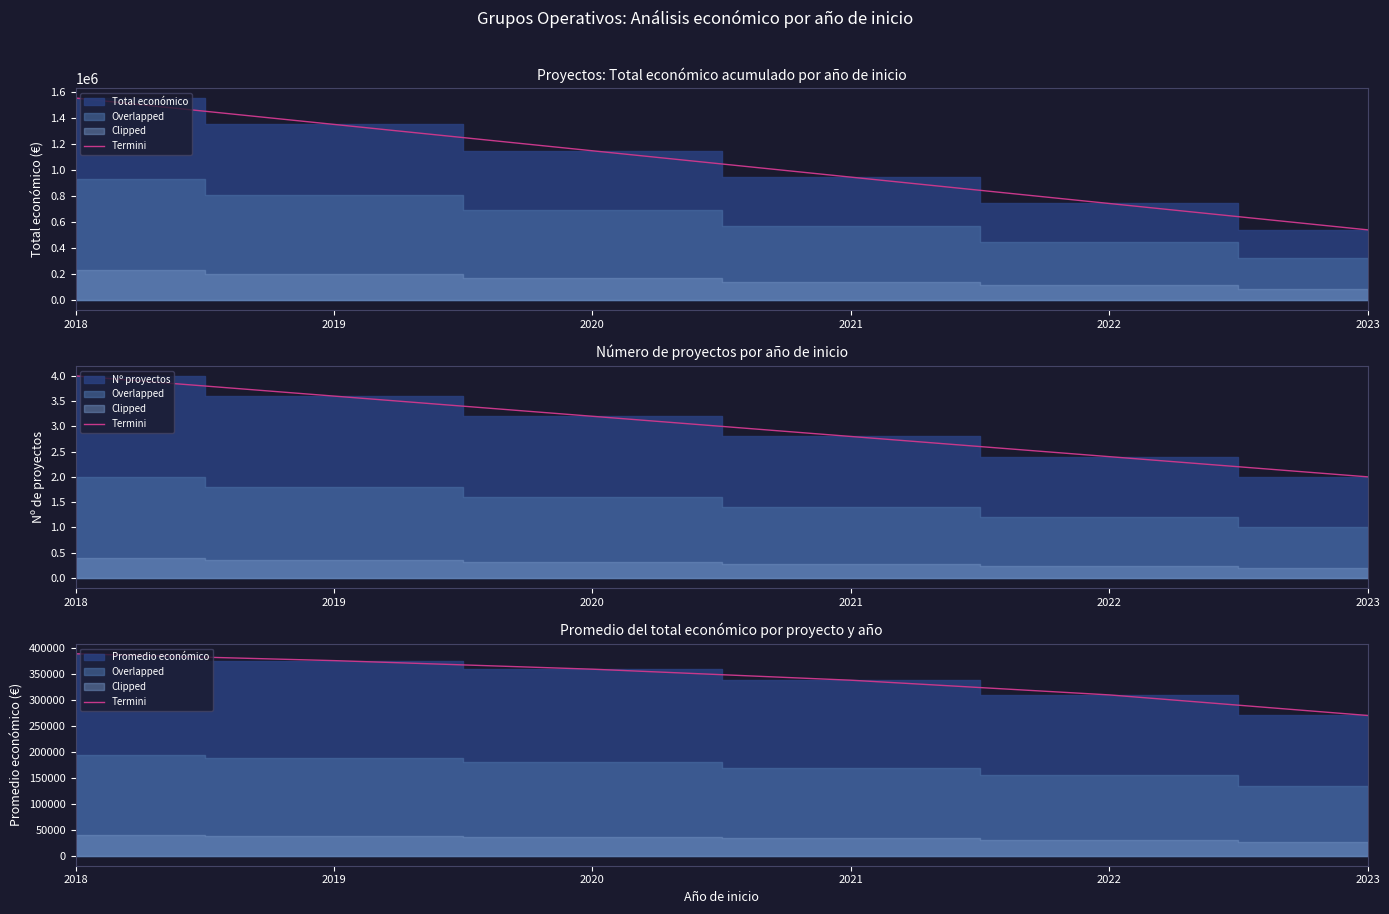

What is the sum of all values?

2039923.3